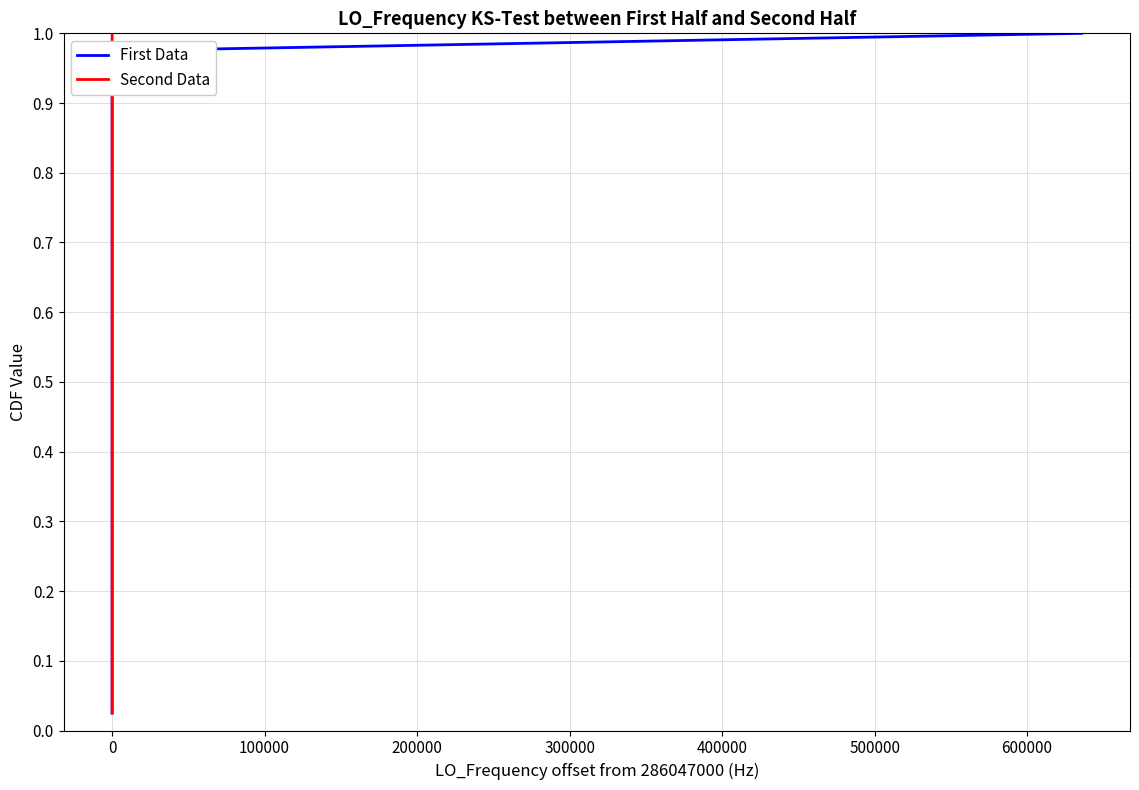

What are all the series names shown in the legend?

First Data, Second Data